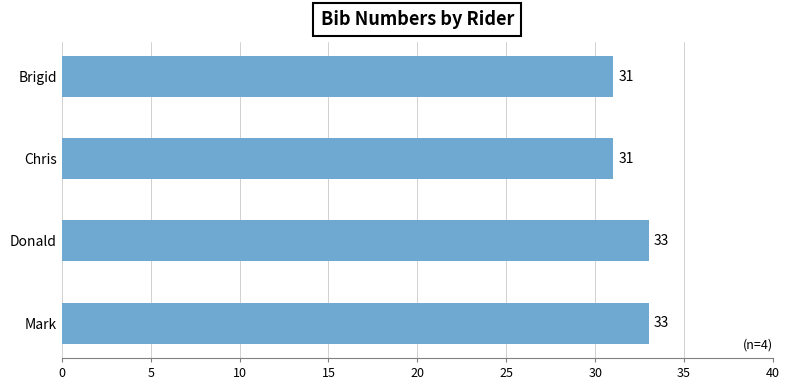

How many categories are shown in the chart?

4